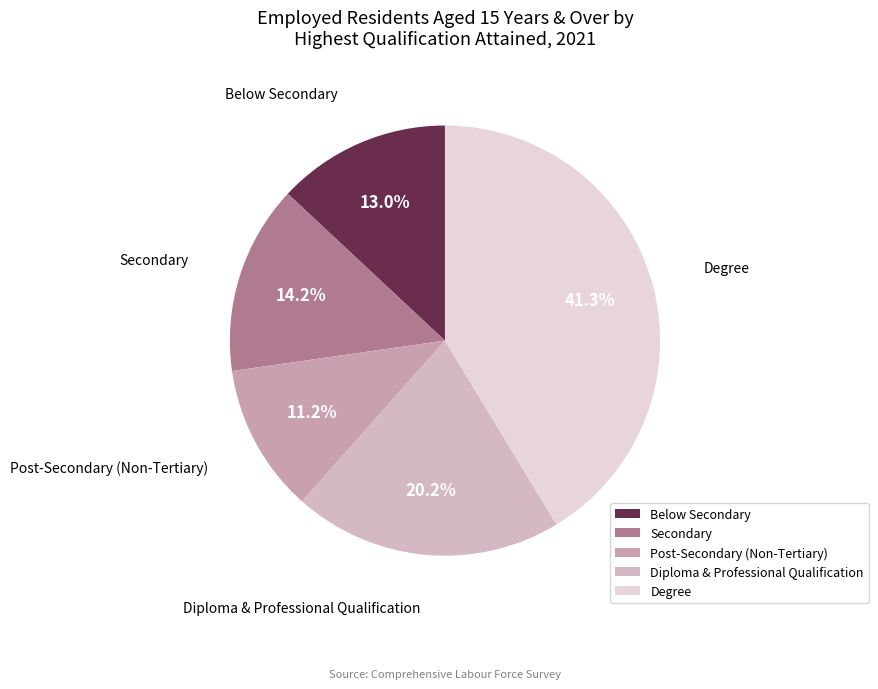

Does Diploma & Professional Qualification account for over 50% of the chart?

No